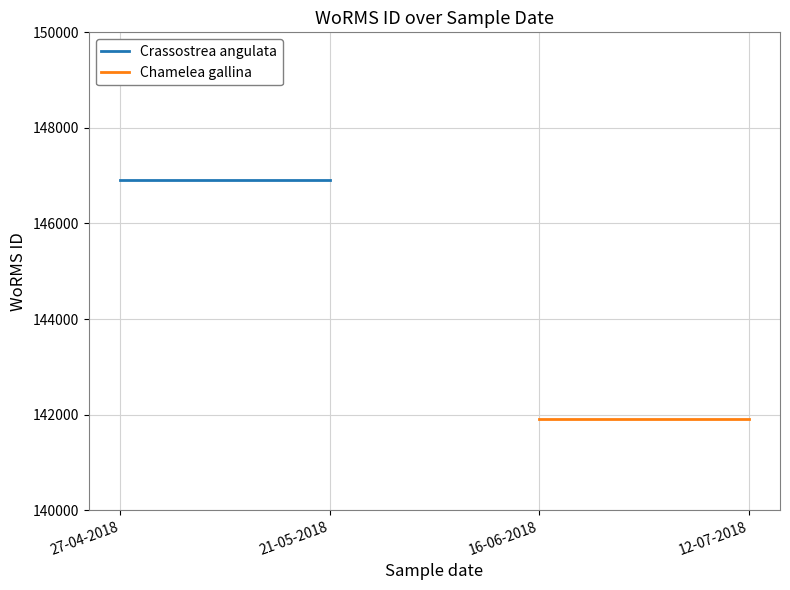

How many data points does each series have?

2